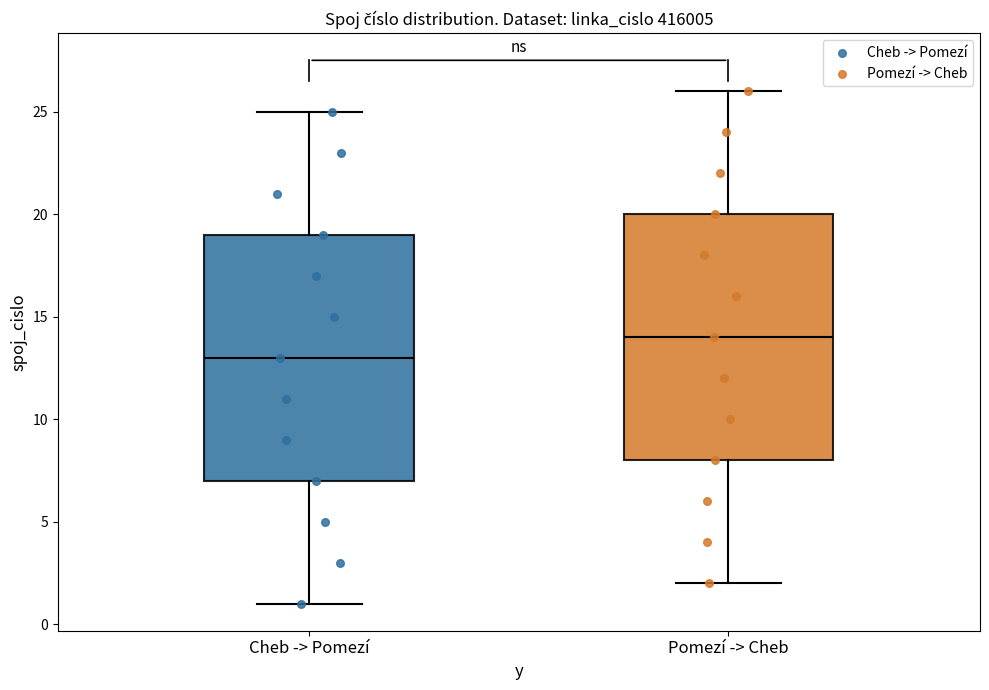

Where is the lower edge of the box for Pomezí -> Cheb on the y-axis? The values are not printed on the chart, so give them approximately, as read against the axis.

8